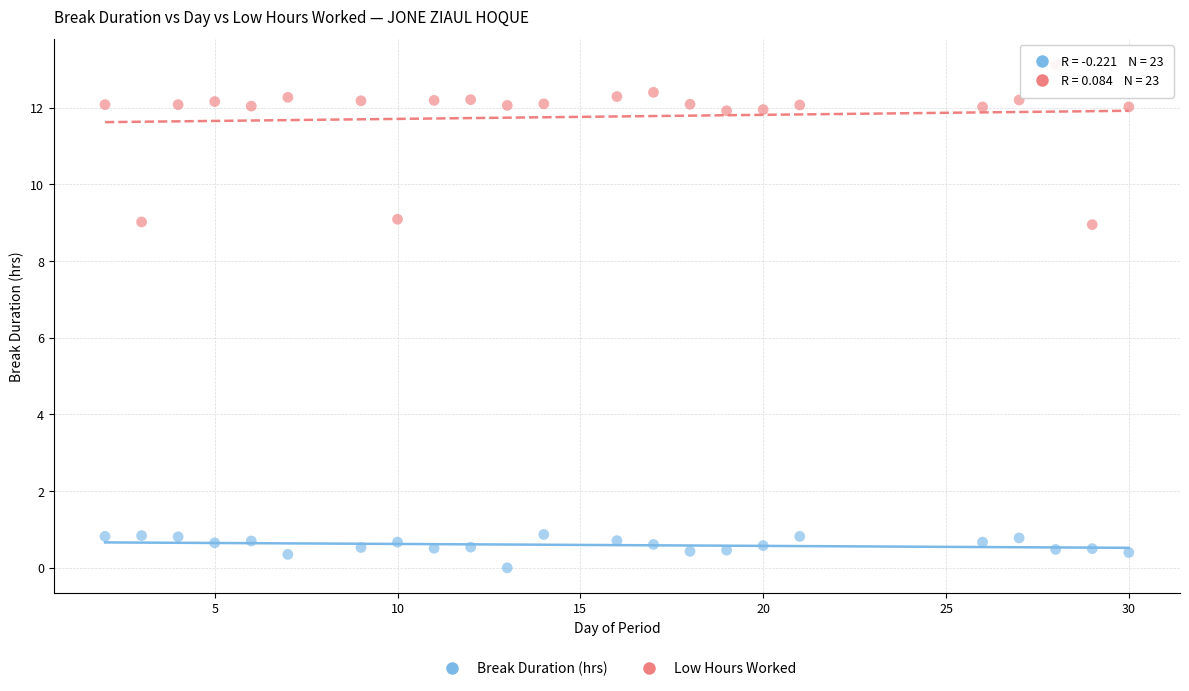

Which series has the widest spread of Y values?

Low Hours Worked